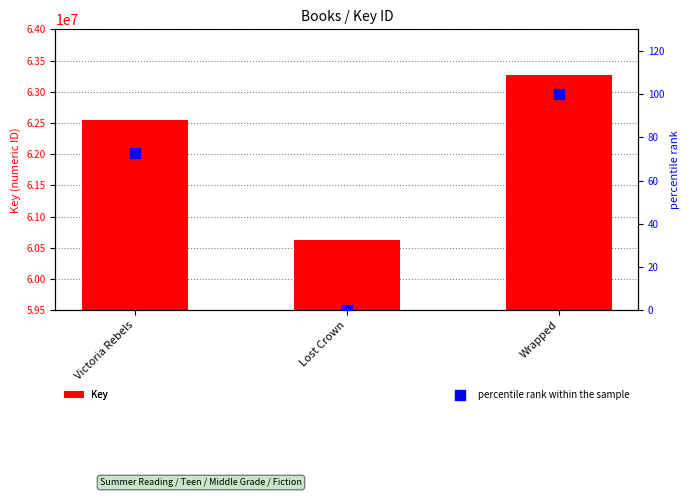

At how many categories does at least one series exceed 13344837?

3